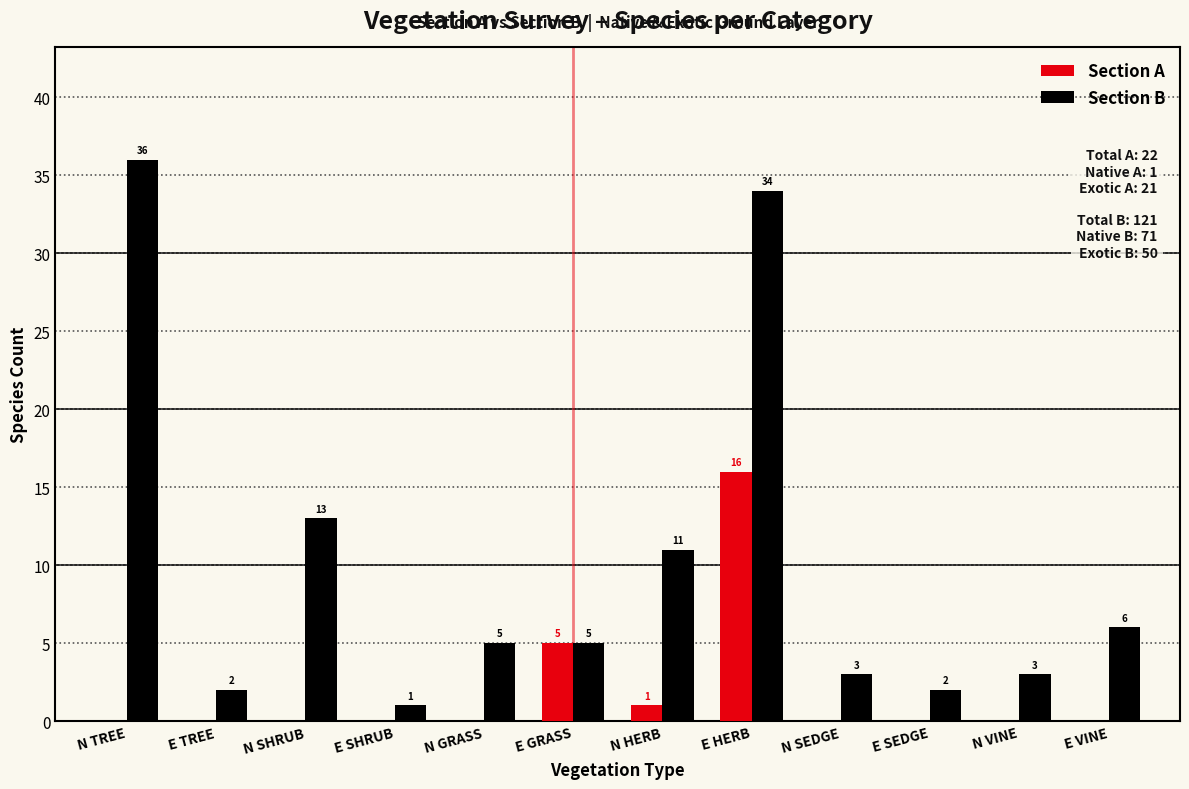

Reading left to right, list all the values displayed in this chart.

Section A: N TREE=0	E TREE=0	N SHRUB=0	E SHRUB=0	N GRASS=0	E GRASS=5	N HERB=1	E HERB=16	N SEDGE=0	E SEDGE=0	N VINE=0	E VINE=0
Section B: N TREE=36	E TREE=2	N SHRUB=13	E SHRUB=1	N GRASS=5	E GRASS=5	N HERB=11	E HERB=34	N SEDGE=3	E SEDGE=2	N VINE=3	E VINE=6